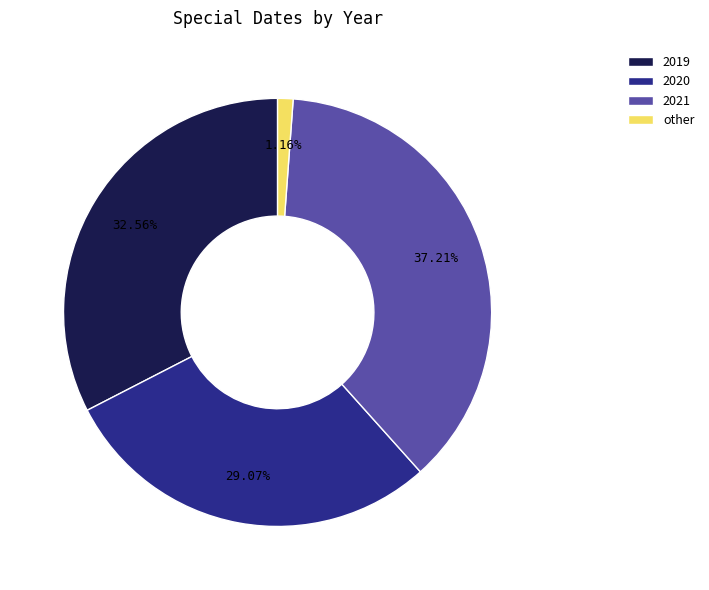

Rank the categories by value from lowest to highest.

other, 2020, 2019, 2021